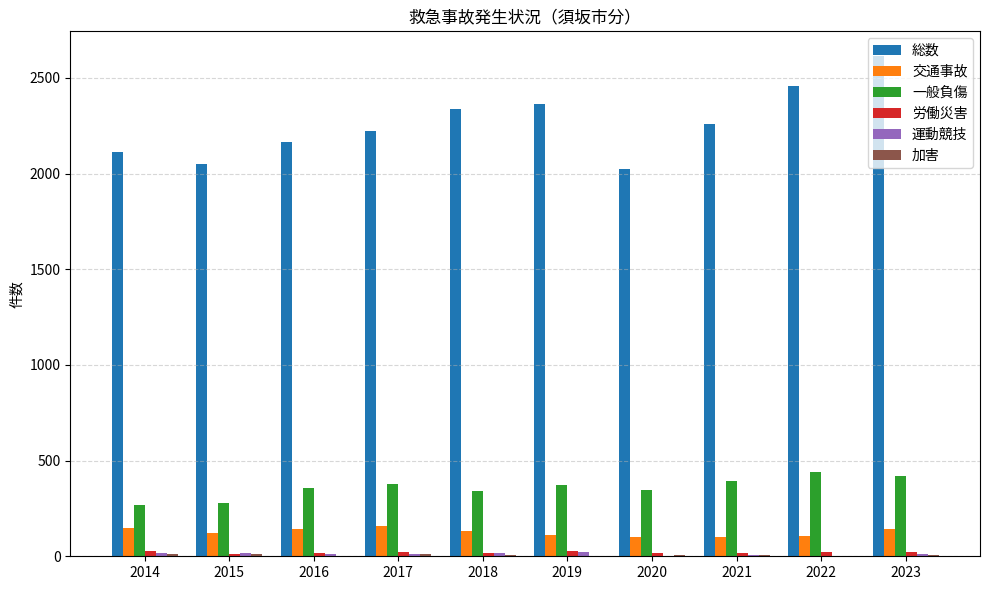

Is it true that 労働災害 equals 19 at 2021?

True